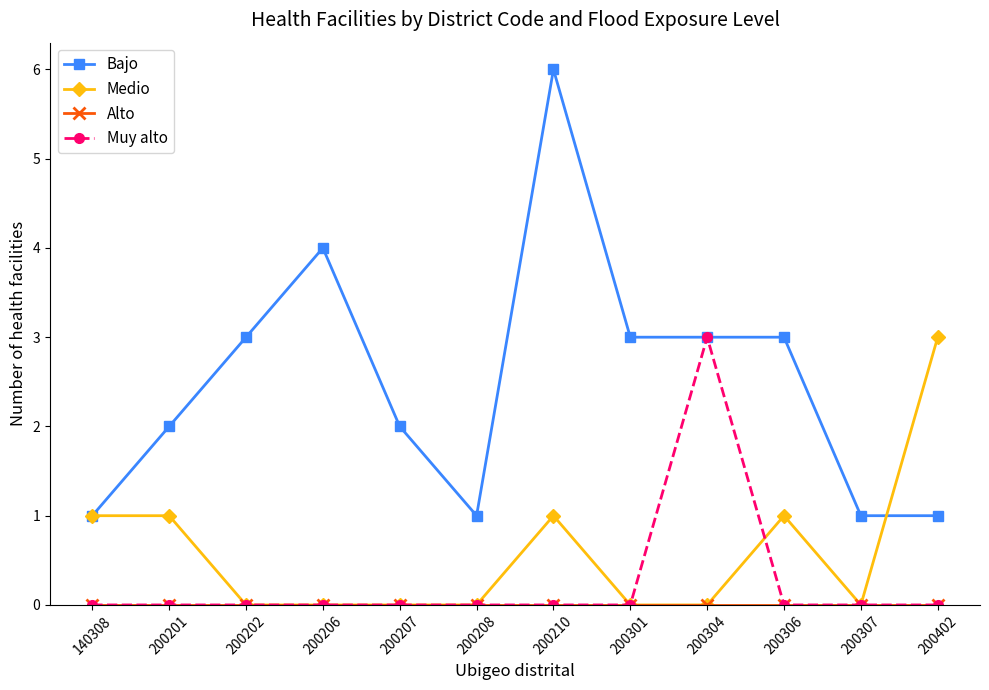

Which series has the largest total across all categories?

Bajo